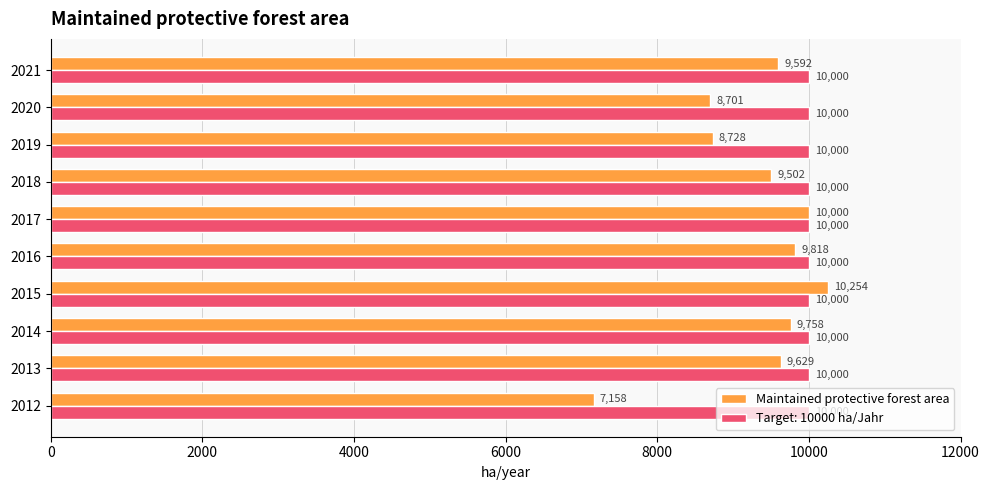

List the series in order of their overall mean, lowest first.

Maintained protective forest area, Target: 10000 ha/Jahr